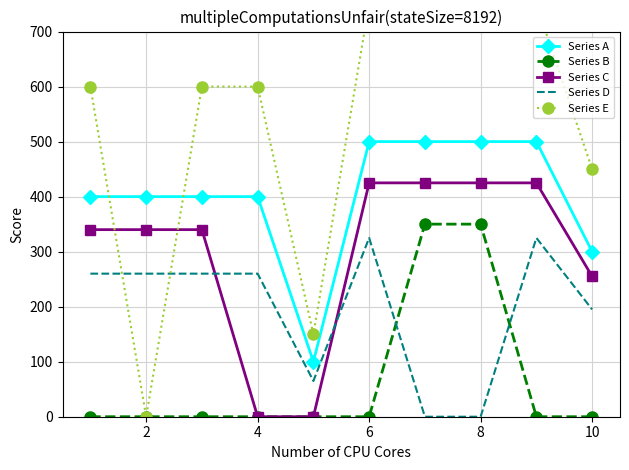

True or false: Series B and Series A intersect in this chart.

False